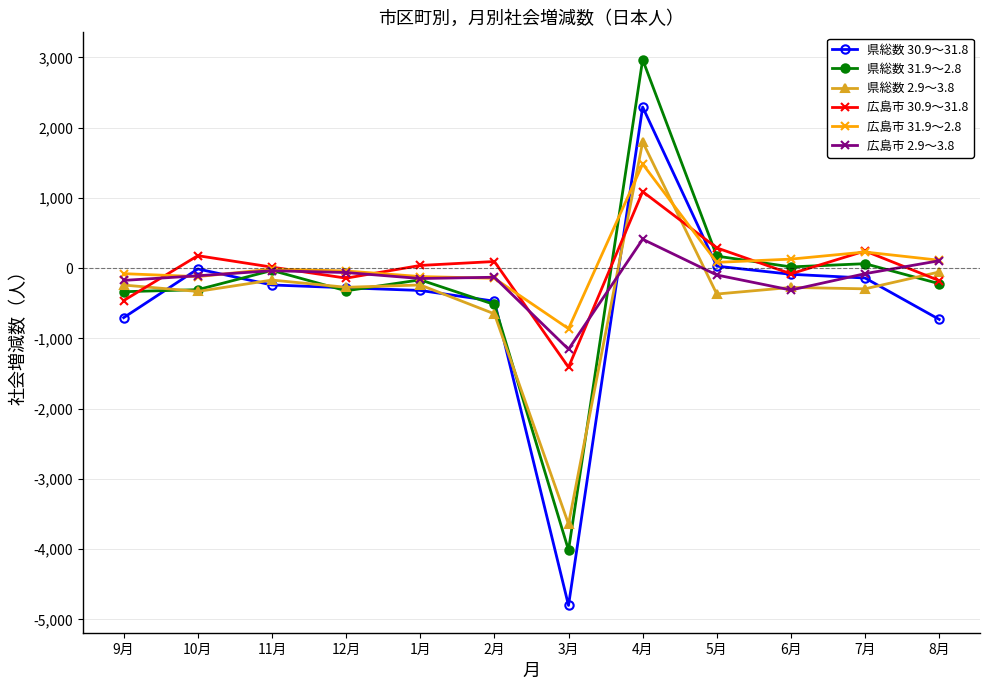

At which category does 県総数 2.9～3.8 reach its first local peak?

11月